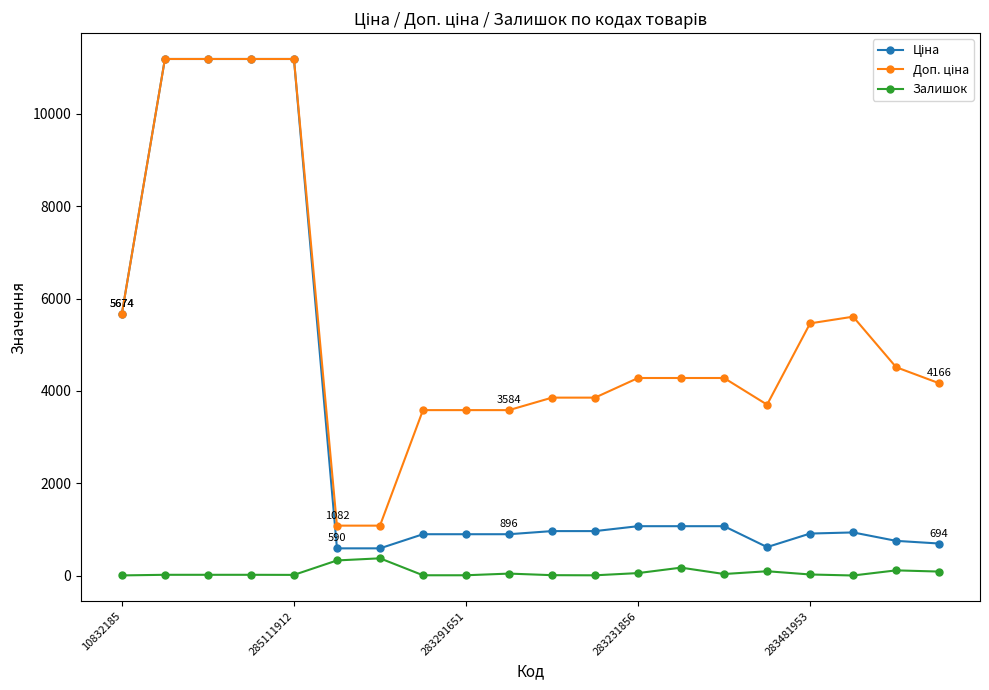

At how many categories does at least one series exceed 2088?

18